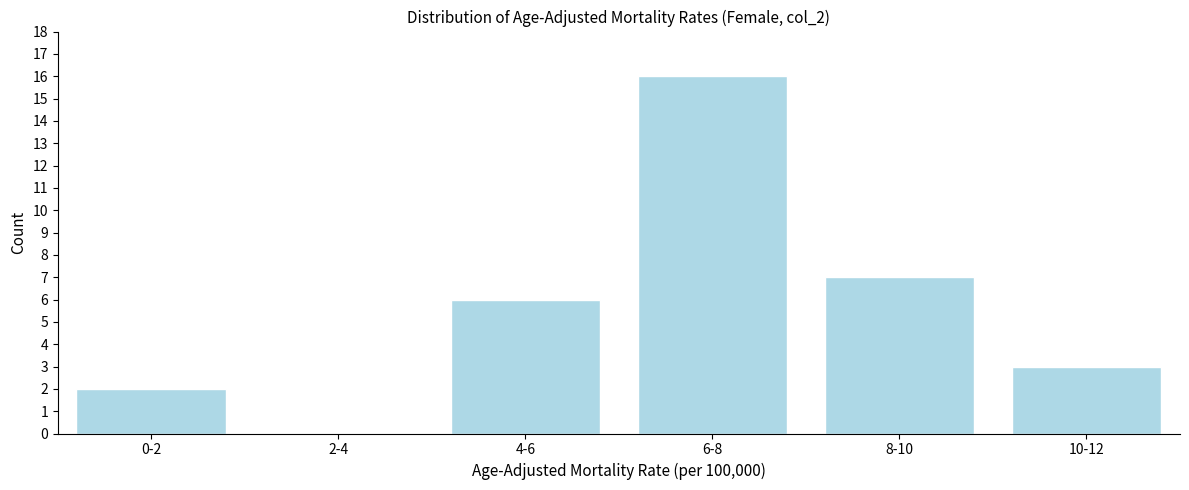

Reading left to right, what are all the values shown in this chart?

0-2=2	2-4=0	4-6=6	6-8=16	8-10=7	10-12=3